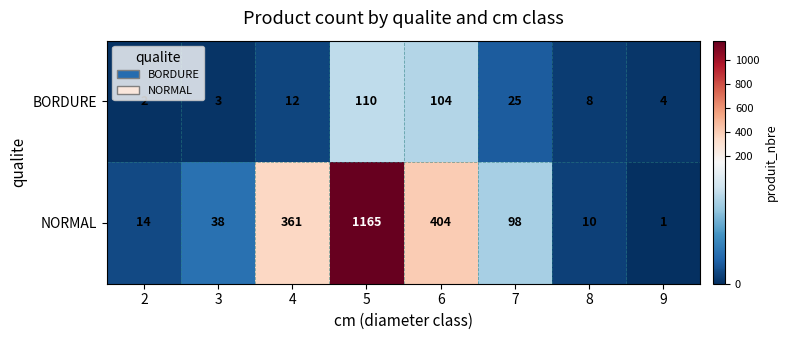

Where does the NORMAL series first go above 98?

4